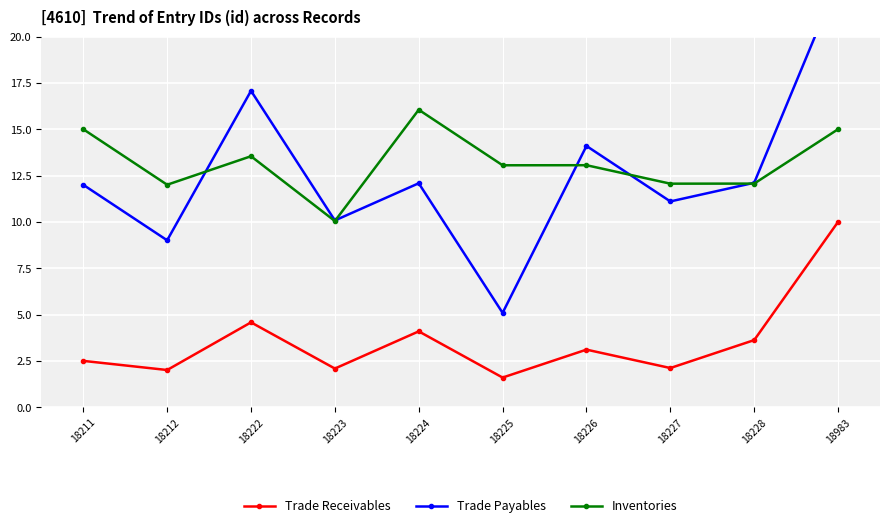

What are all the series names shown in the legend?

Trade Receivables, Trade Payables, Inventories